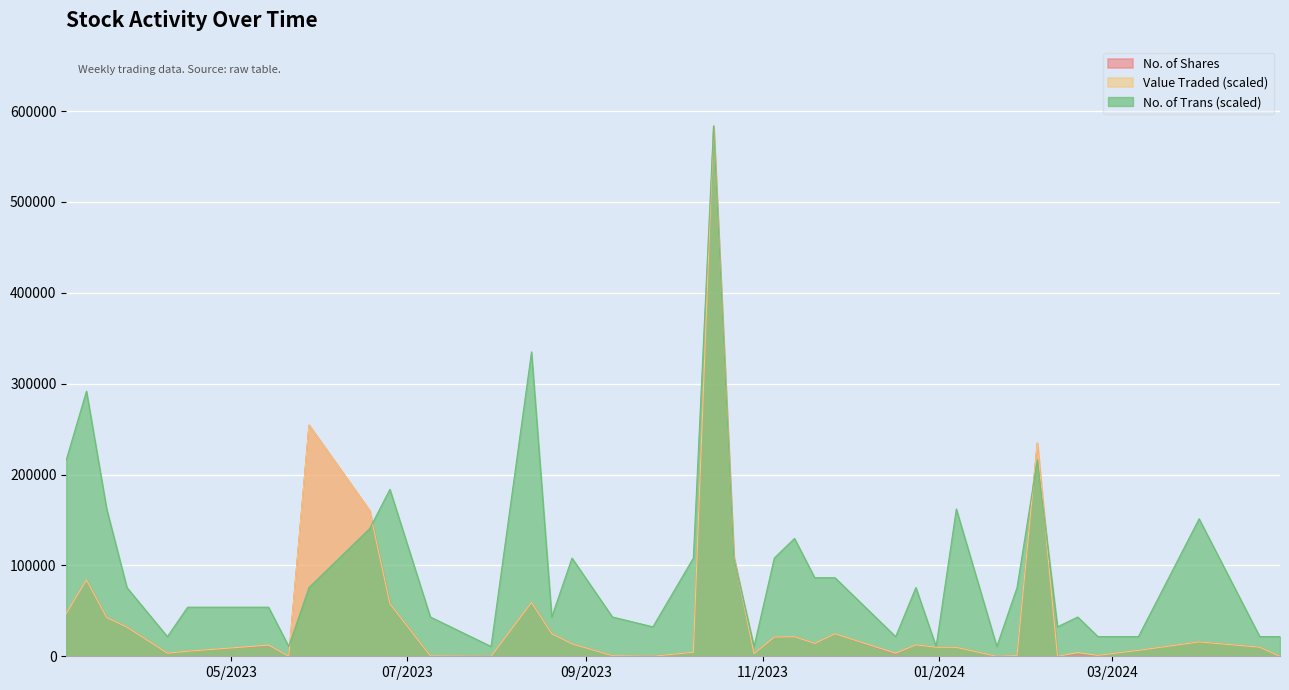

At which category is the sum across all series the highest?

15/10/2023